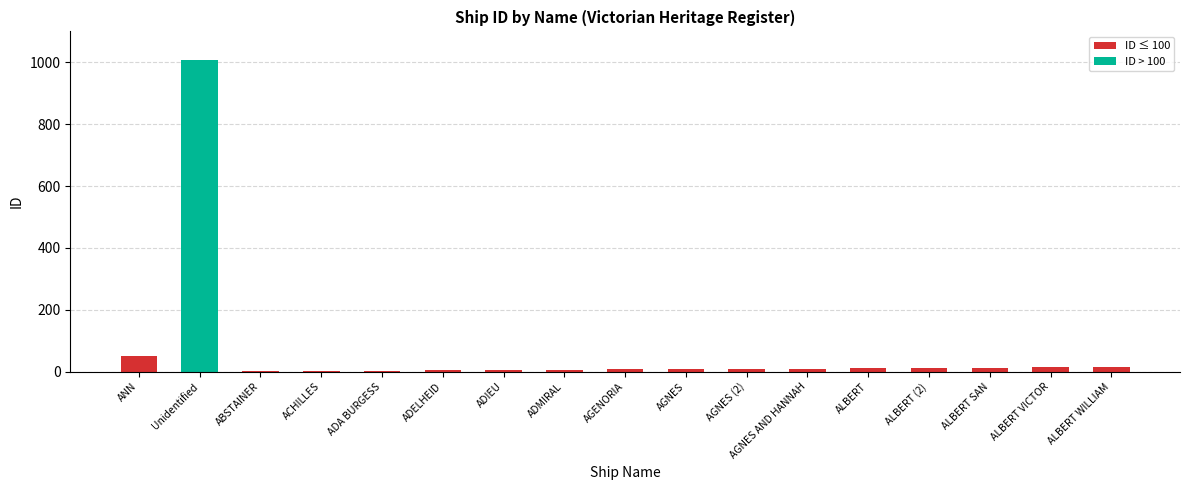

Where is the data nearest to the value 505?

ANN